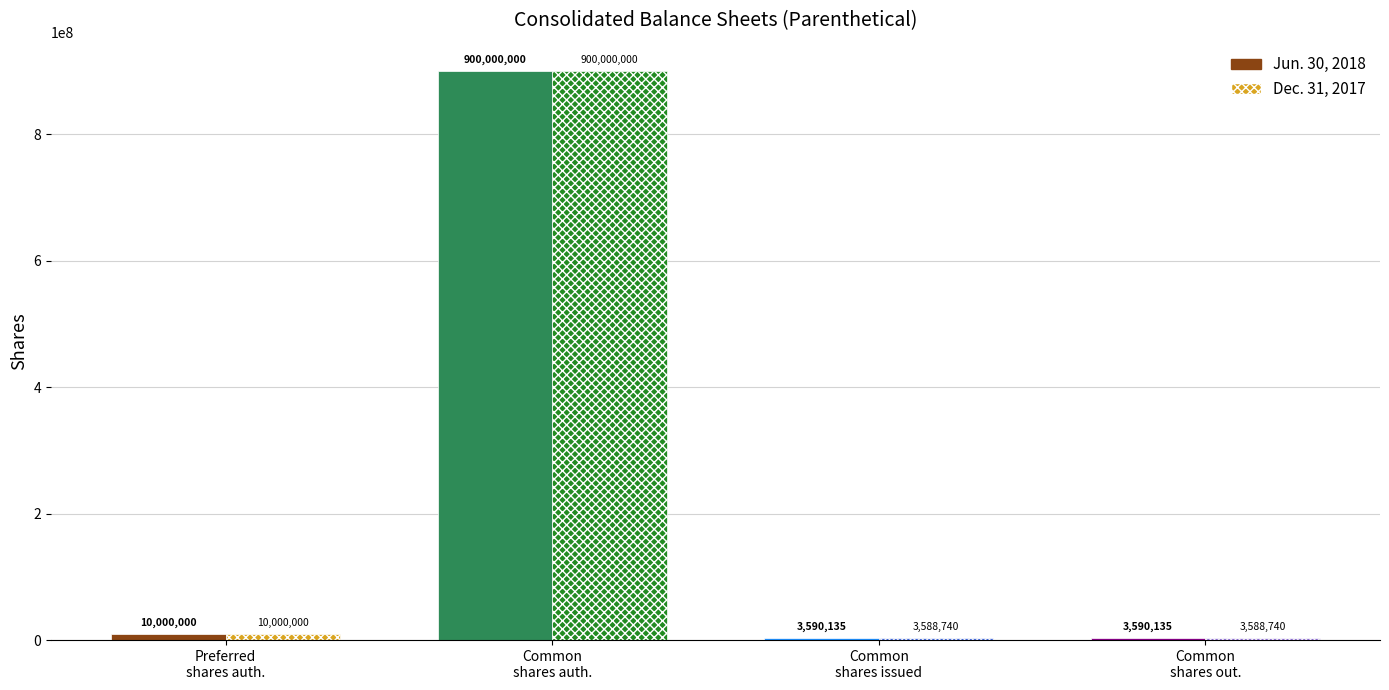

What is the value of the Dec. 31, 2017 bar at the 2nd from the left?

900000000